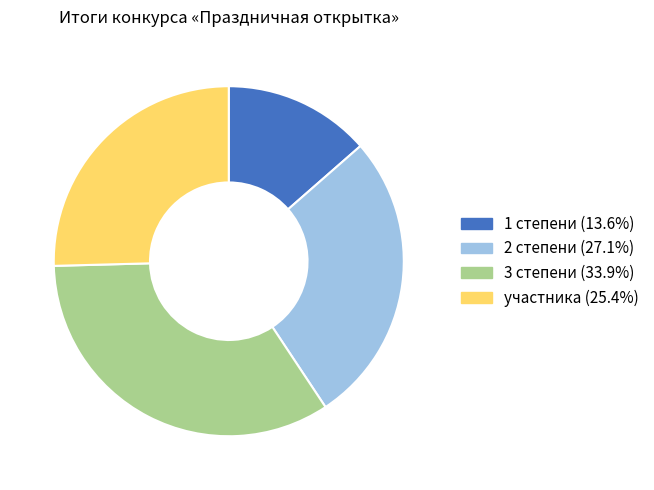

Is the sum of 1 степени (13.6%) and 3 степени (33.9%) greater than half?

No